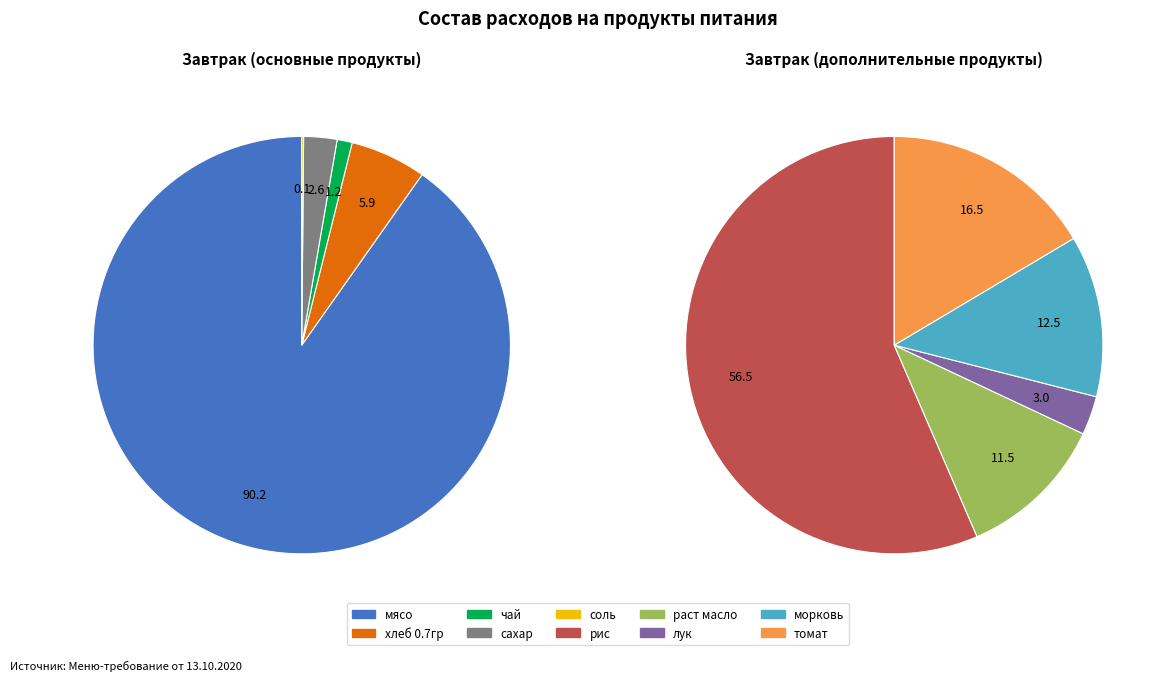

True or false: сахар accounts for 8% of the total.

False